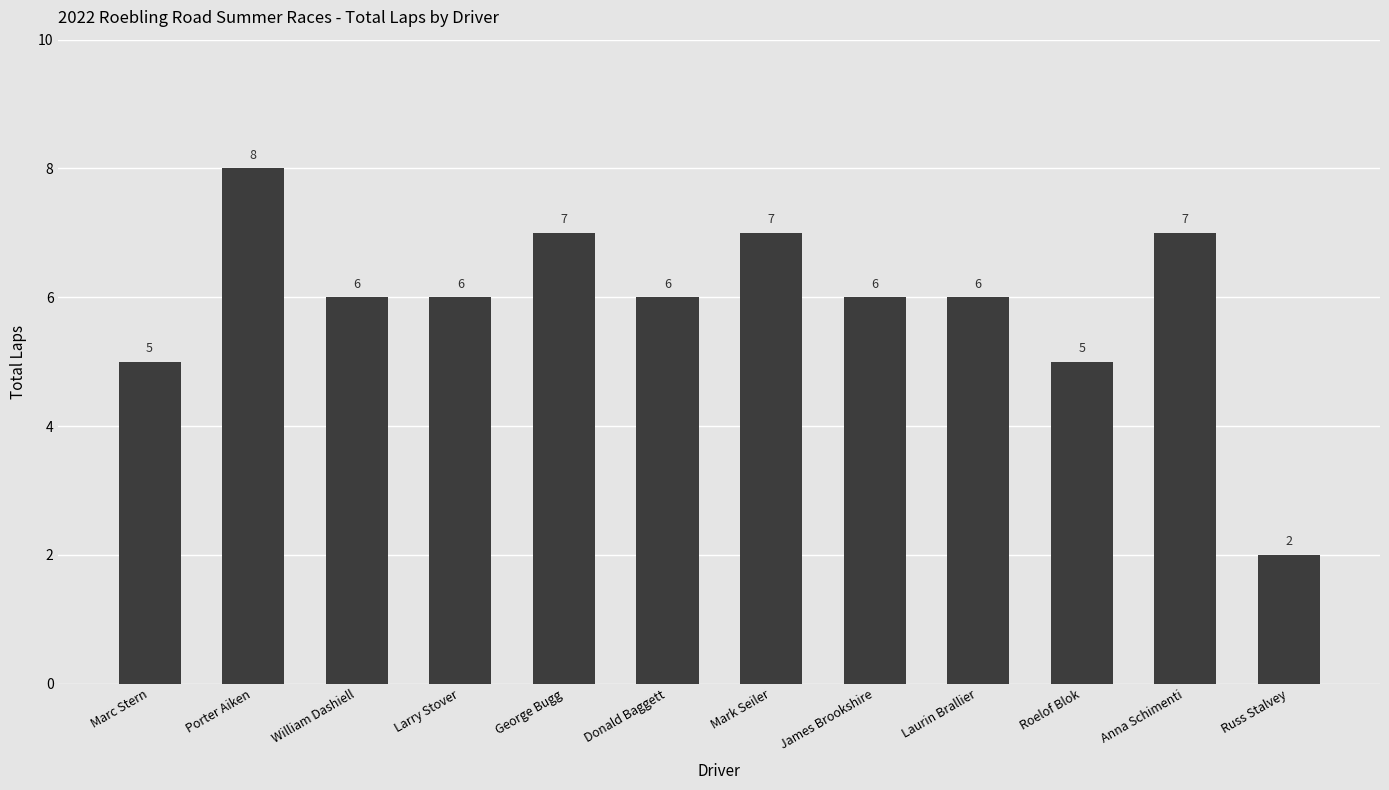

At which category does the chart reach its minimum across all series?

Russ Stalvey